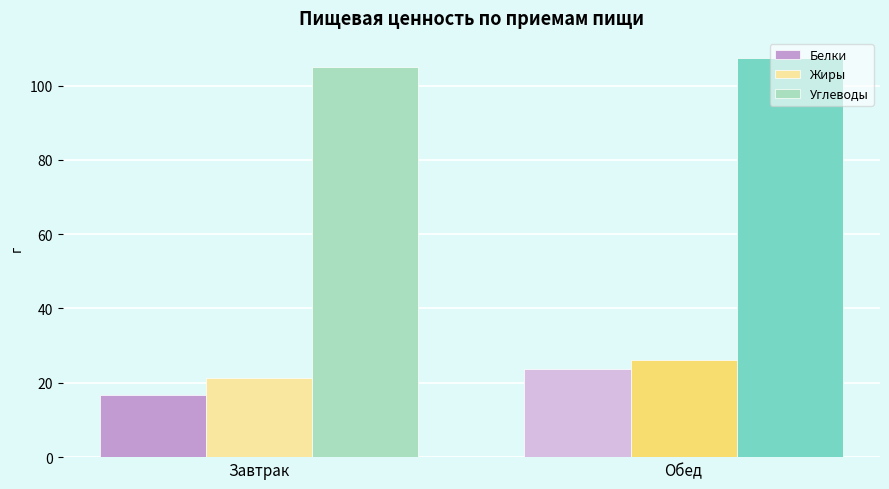

What is the average value of the Белки series?

20.3